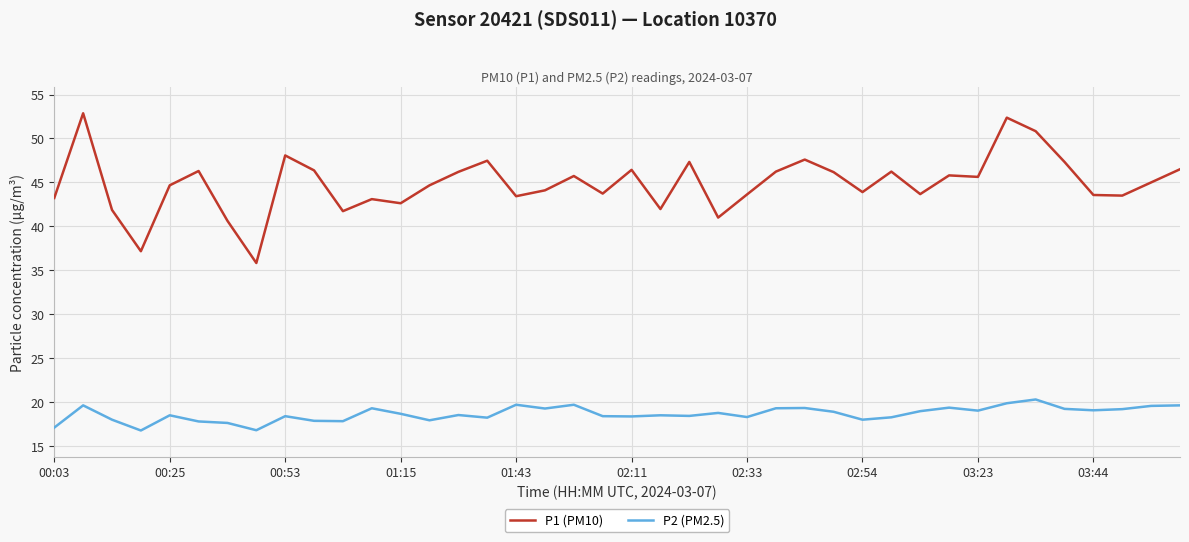

Which series has the largest range (max minus min)?

P1 (PM10)